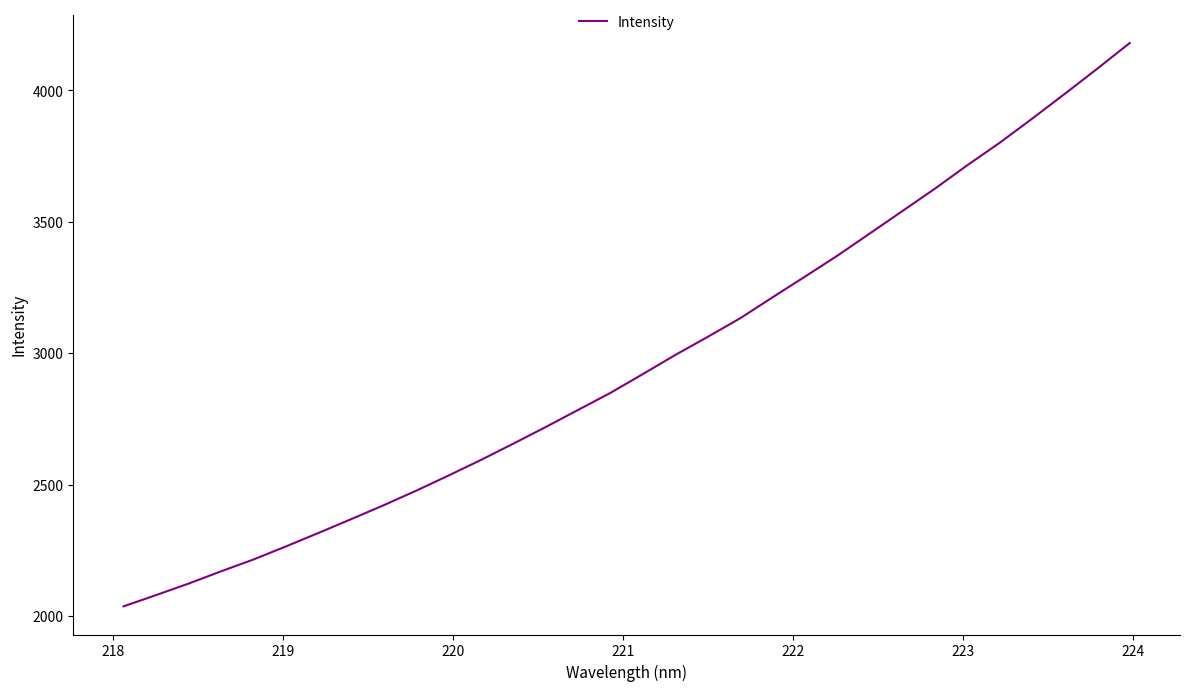

What is the maximum value shown in the chart?

4180.3